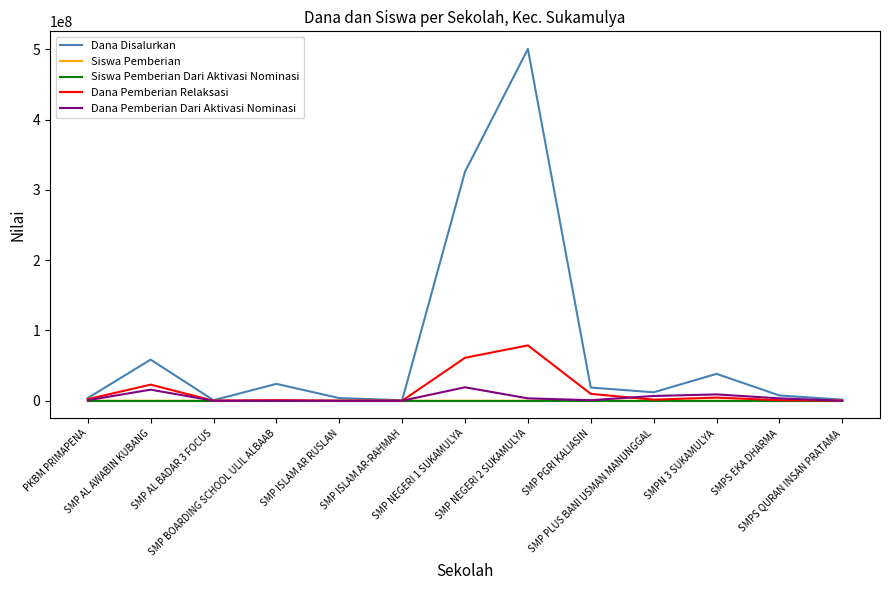

In Siswa Pemberian, how many points are higher than both neighbors (excluding endpoints)?

4